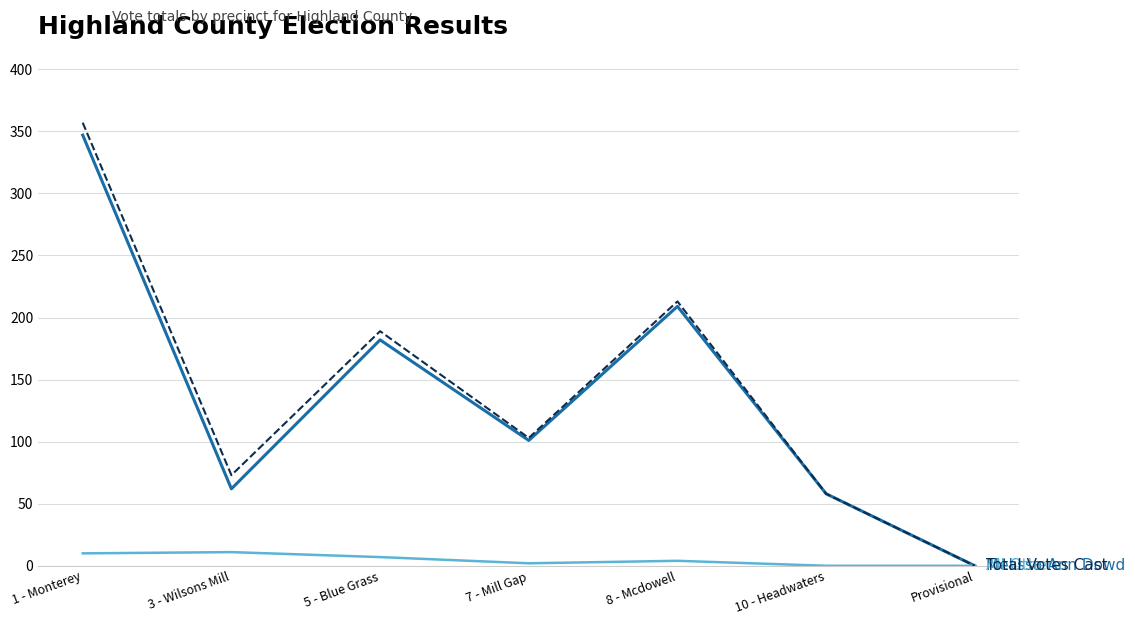

At which category is the sum across all series the highest?

1 - Monterey